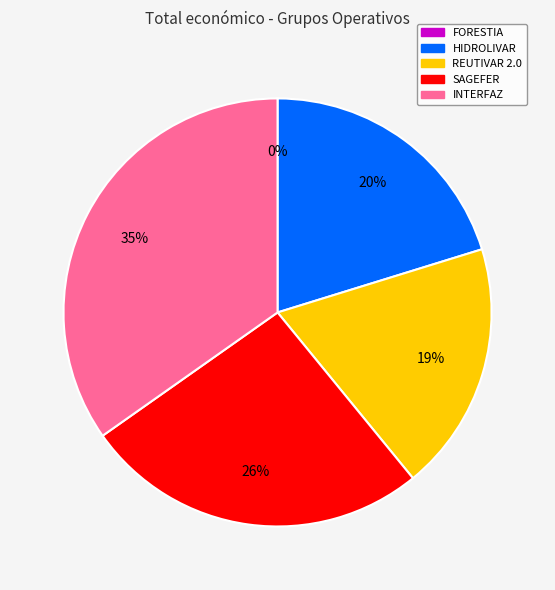

How many segments does this pie chart have?

5